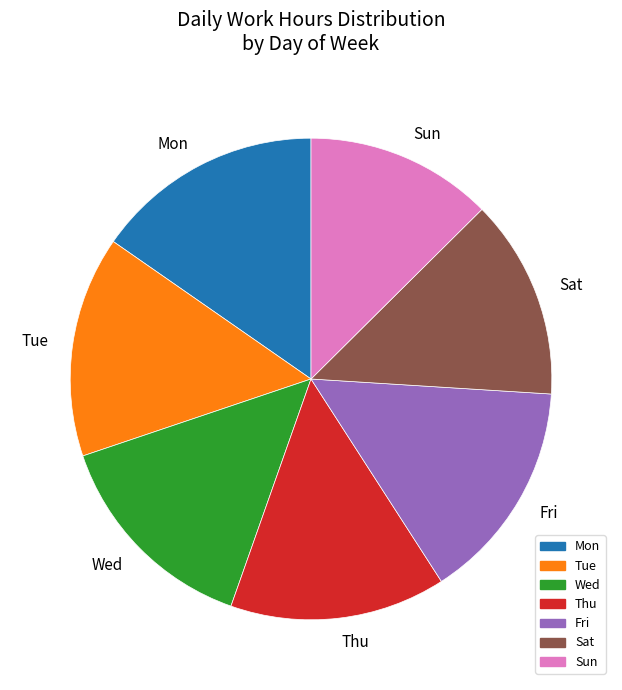

What is the ratio of the value at Sun to the value at Fri?

0.8